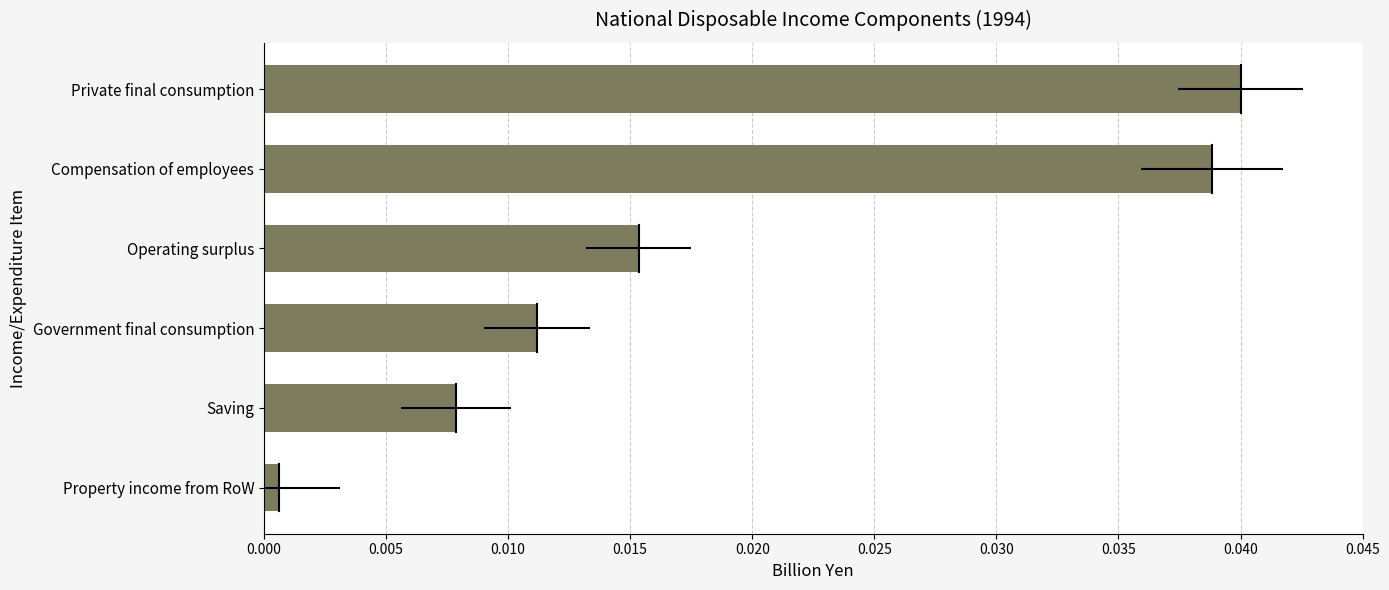

How many bars are there in total?

6